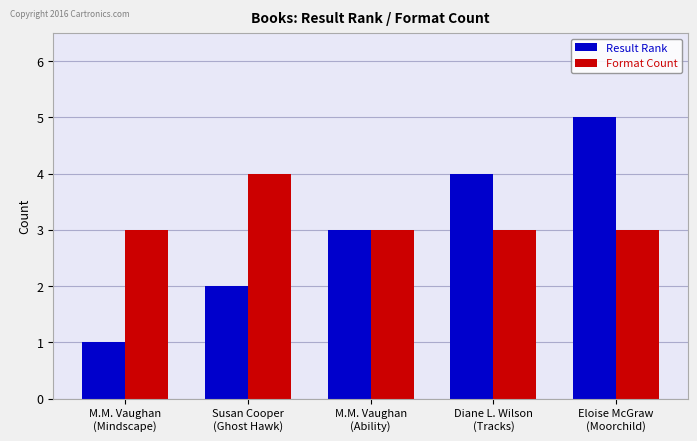

Reading left to right, extract all data points from this chart.

Result Rank: M.M. Vaughan
(Mindscape)=1	Susan Cooper
(Ghost Hawk)=2	M.M. Vaughan
(Ability)=3	Diane L. Wilson
(Tracks)=4	Eloise McGraw
(Moorchild)=5
Format Count: M.M. Vaughan
(Mindscape)=3	Susan Cooper
(Ghost Hawk)=4	M.M. Vaughan
(Ability)=3	Diane L. Wilson
(Tracks)=3	Eloise McGraw
(Moorchild)=3